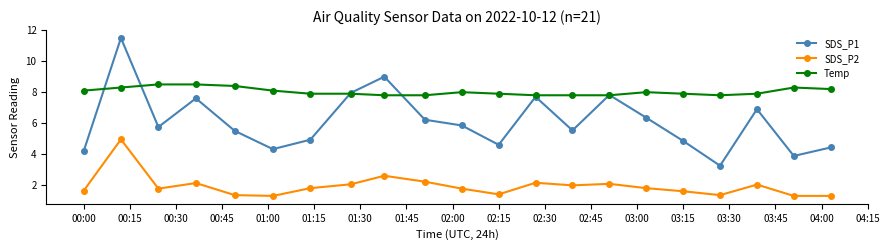

Which series has the largest range (max minus min)?

SDS_P1